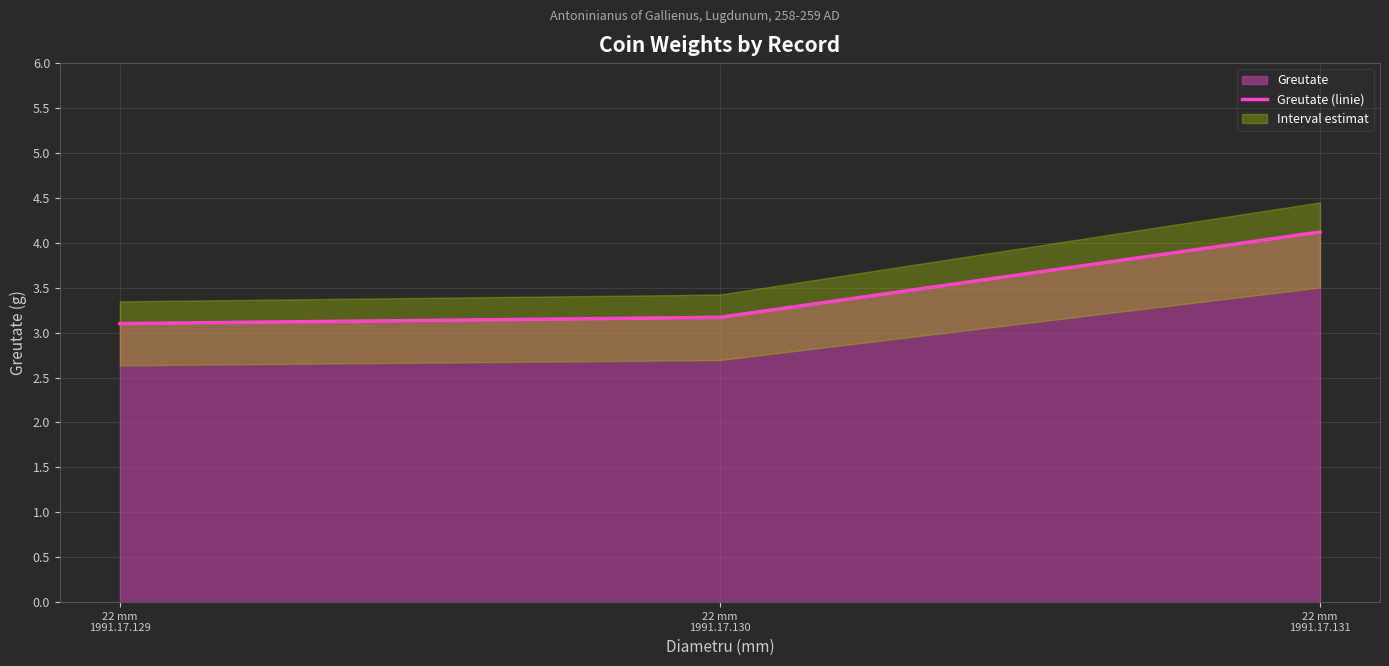

What is the minimum value shown in the chart?

3.1